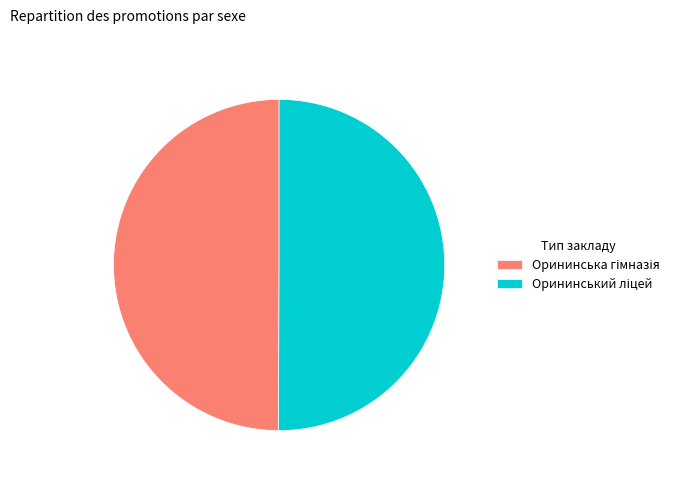

Is it true that Орининська гімназія is 50% of the pie?

True